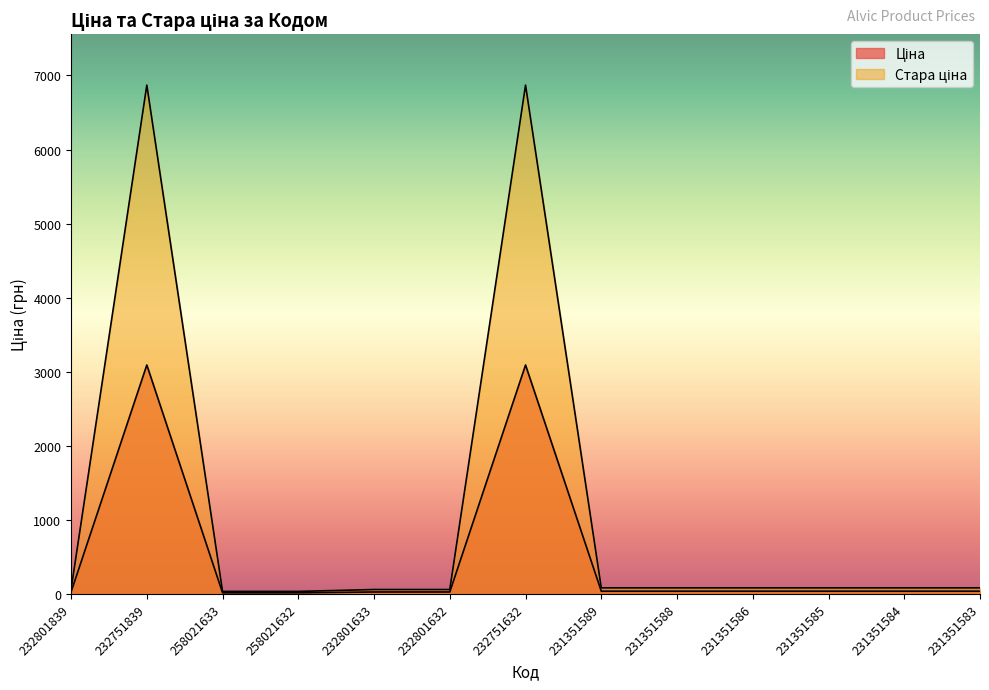

Read the Стара ціна value at 231351586.

83.0